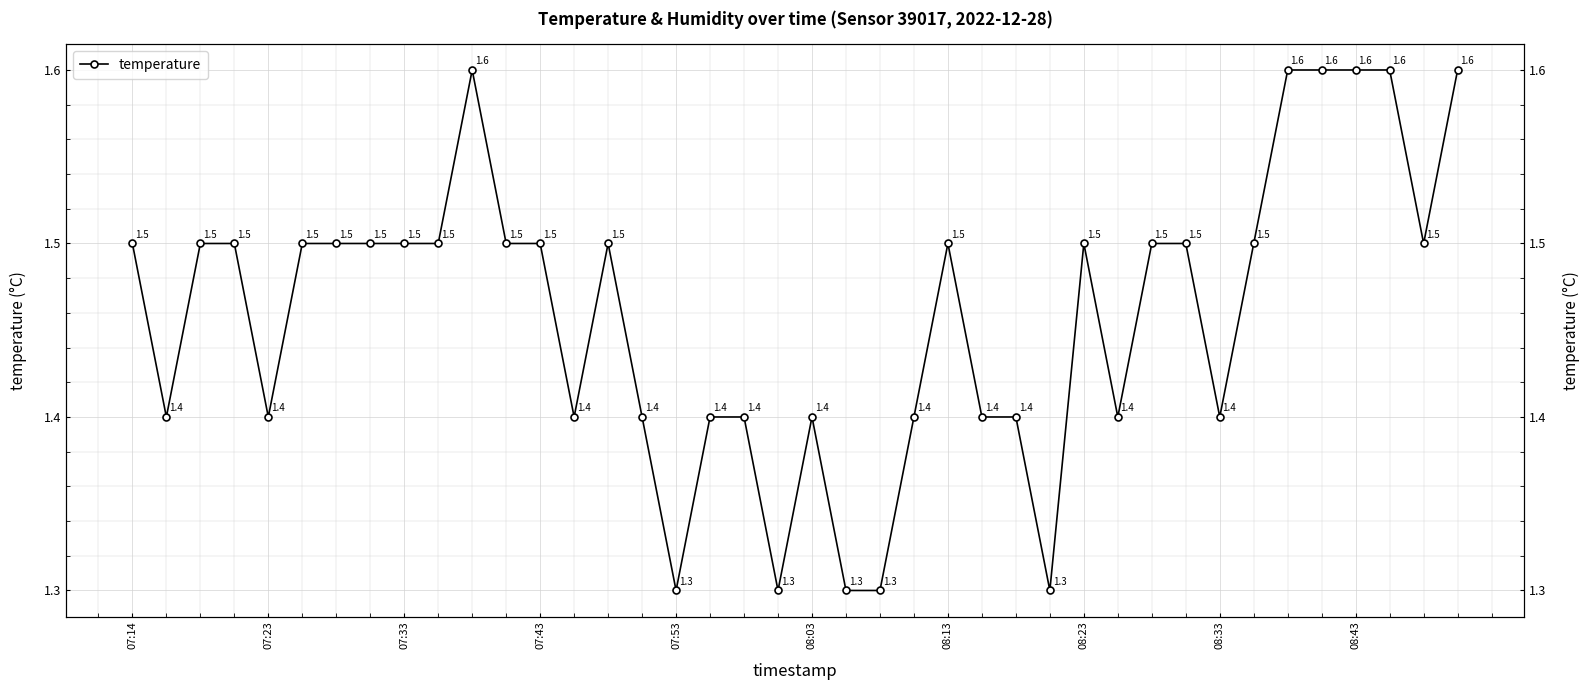

How many lines are shown in the chart?

1